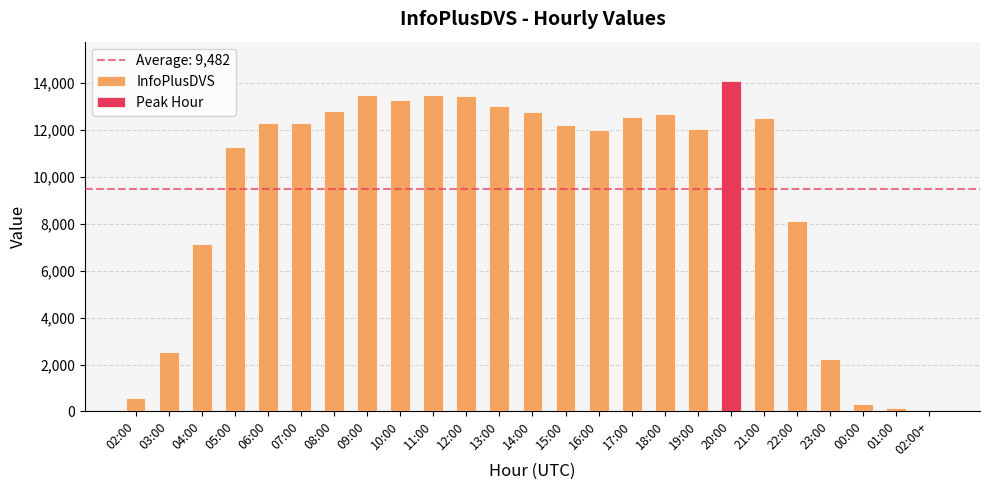

Rank the categories by value from lowest to highest.

02:00+, 01:00, 00:00, 02:00, 23:00, 03:00, 04:00, 22:00, 05:00, 16:00, 19:00, 15:00, 07:00, 06:00, 21:00, 17:00, 18:00, 14:00, 08:00, 13:00, 10:00, 12:00, 09:00, 11:00, 20:00